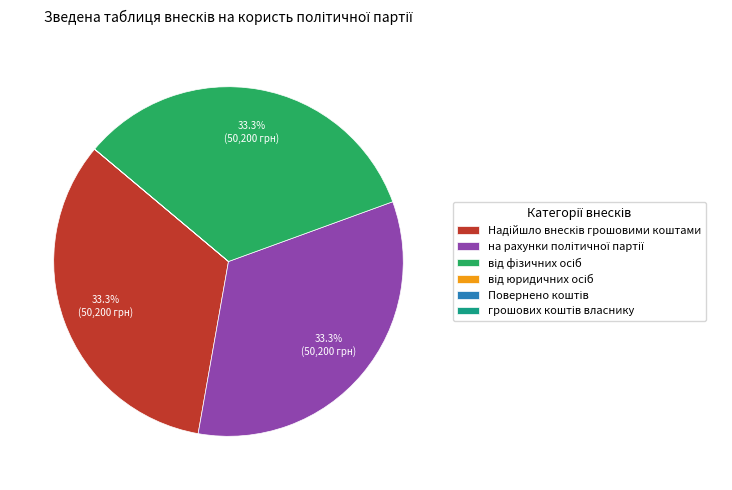

Is there any slice that represents more than half of the pie?

No